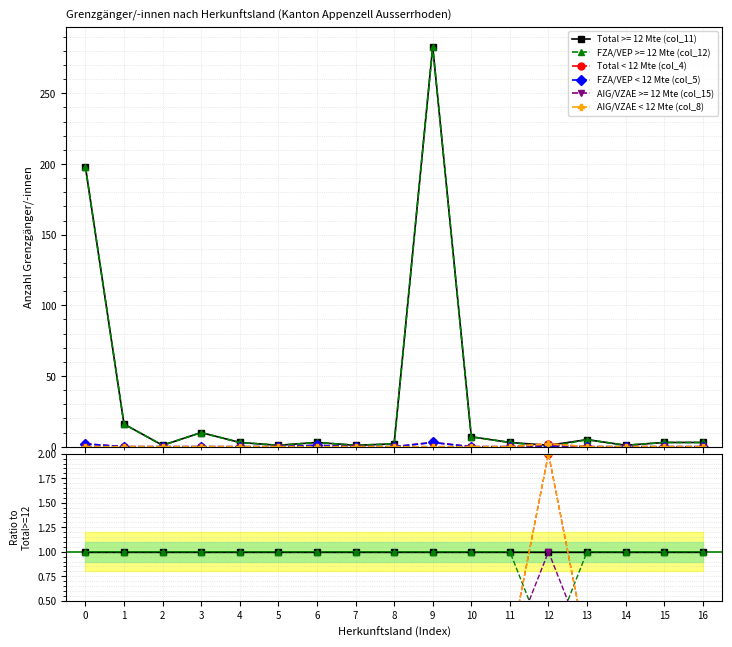

True or false: Total < 12 Mte (col_4) and FZA/VEP < 12 Mte (col_5) intersect in this chart.

False